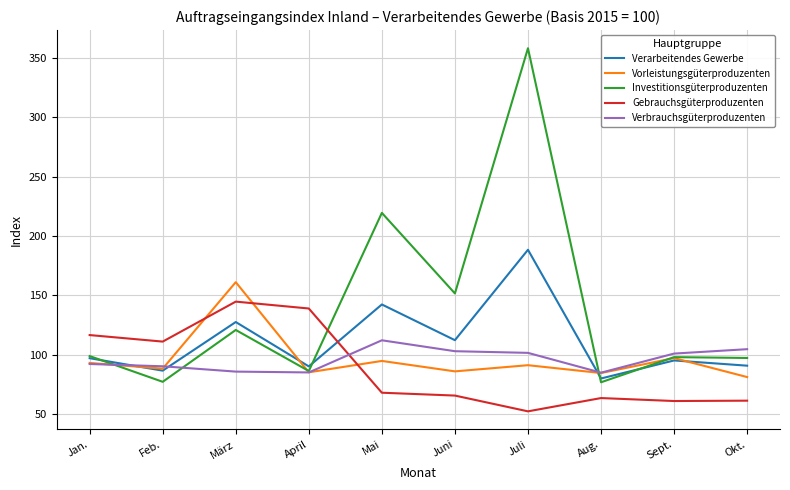

At which label does Verbrauchsgüterproduzenten first exceed 100?

Mai